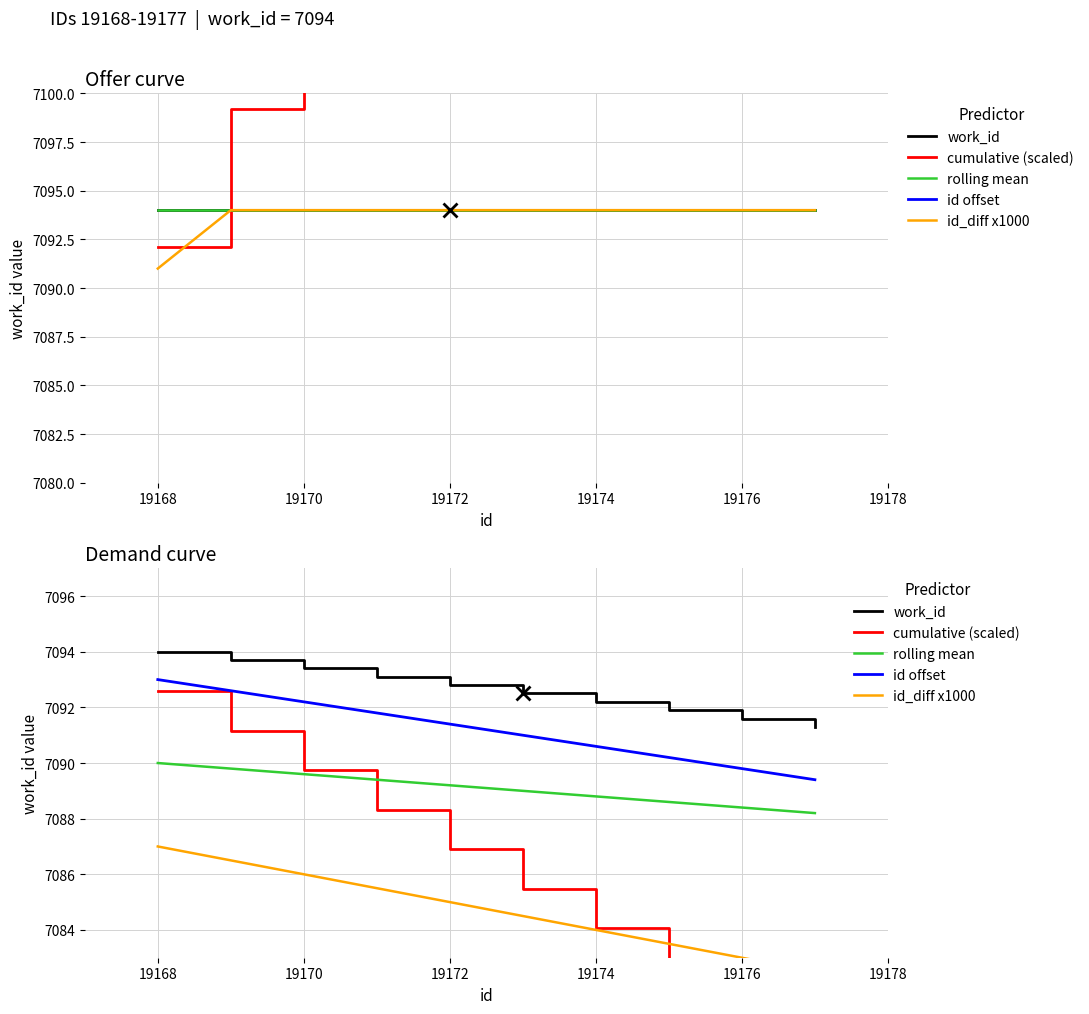

True or false: work_id has more than 0 interior local peaks.

False